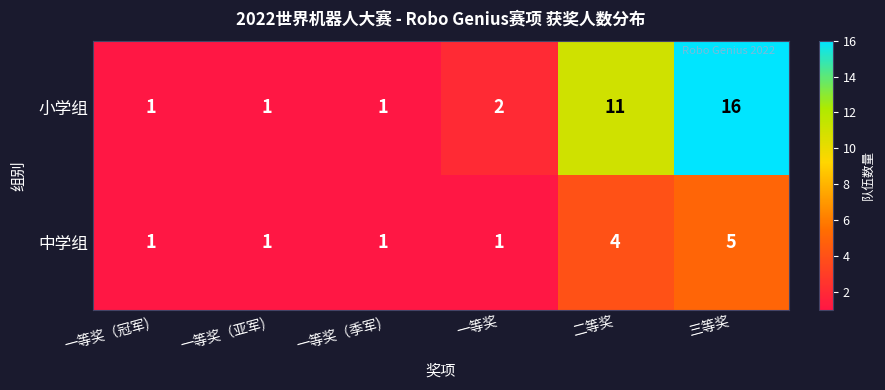

Which series has the widest spread of values?

小学组